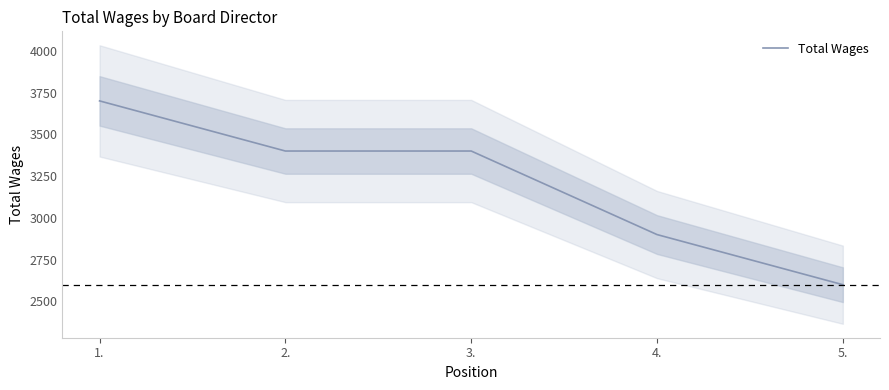

What is the average value?

3200